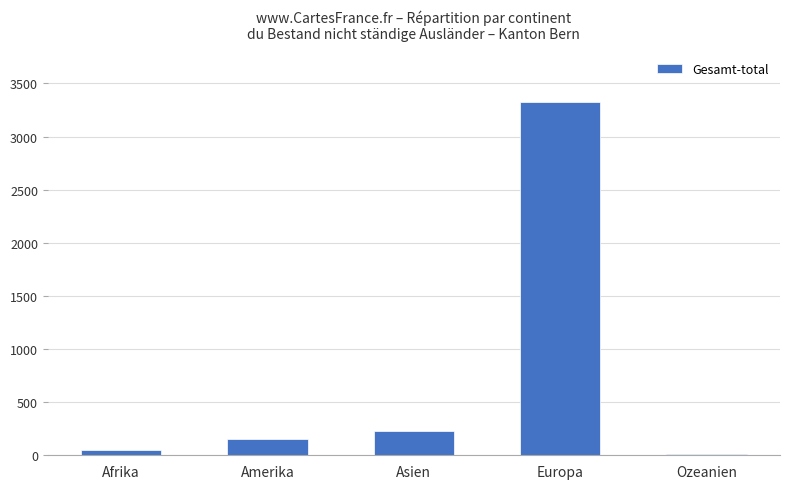

Are the bars horizontal?

No